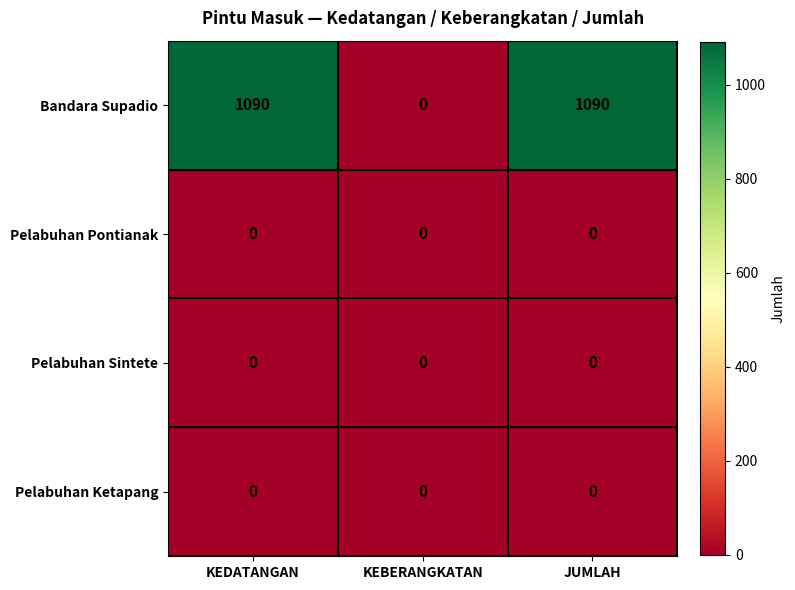

What is the greatest value displayed?

1090